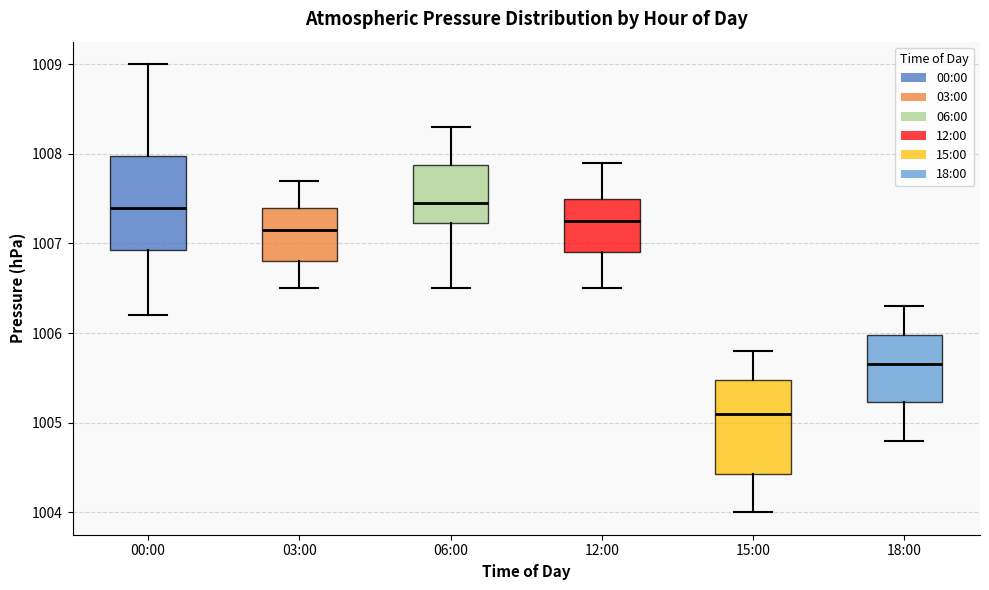

Reading left to right, transcribe this box plot: for each box, give where its median line is, the range the box spans, and where its two whiskers end, as read against the y-axis. The values are not printed on the chart, so give them approximately, as read against the axis.

00:00: median 1007.4, box 1006.9 to 1008.0, whiskers 1006.2 to 1009.0
03:00: median 1007.2, box 1006.8 to 1007.4, whiskers 1006.5 to 1007.7
06:00: median 1007.5, box 1007.2 to 1007.9, whiskers 1006.5 to 1008.3
12:00: median 1007.3, box 1006.9 to 1007.5, whiskers 1006.5 to 1007.9
15:00: median 1005.1, box 1004.4 to 1005.5, whiskers 1004.0 to 1005.8
18:00: median 1005.7, box 1005.2 to 1006.0, whiskers 1004.8 to 1006.3